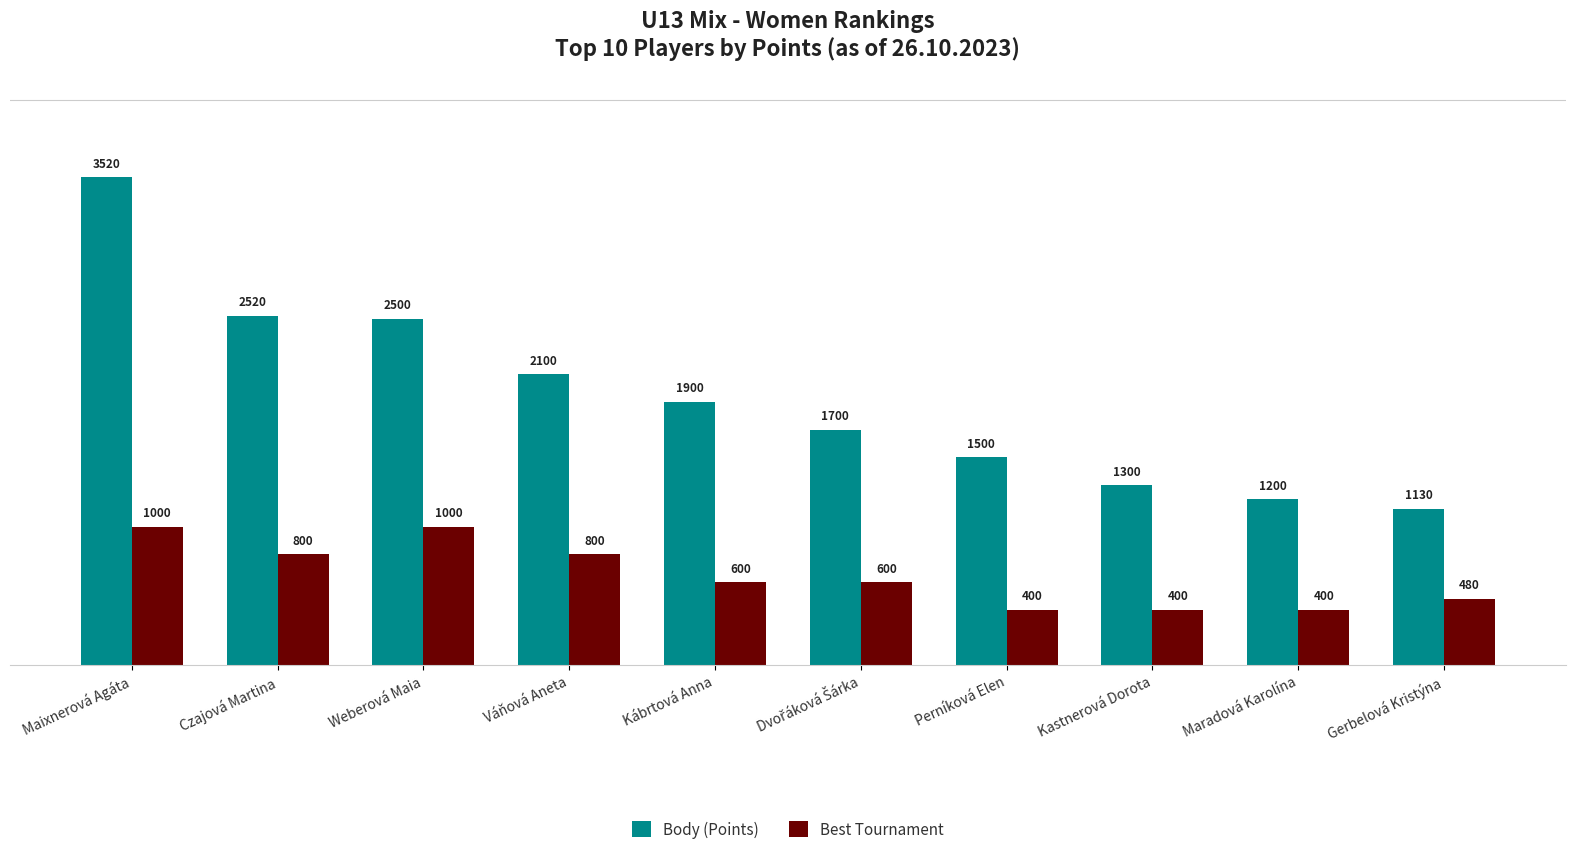

What is the label of the 7th bar from the left?

Perníková Elen